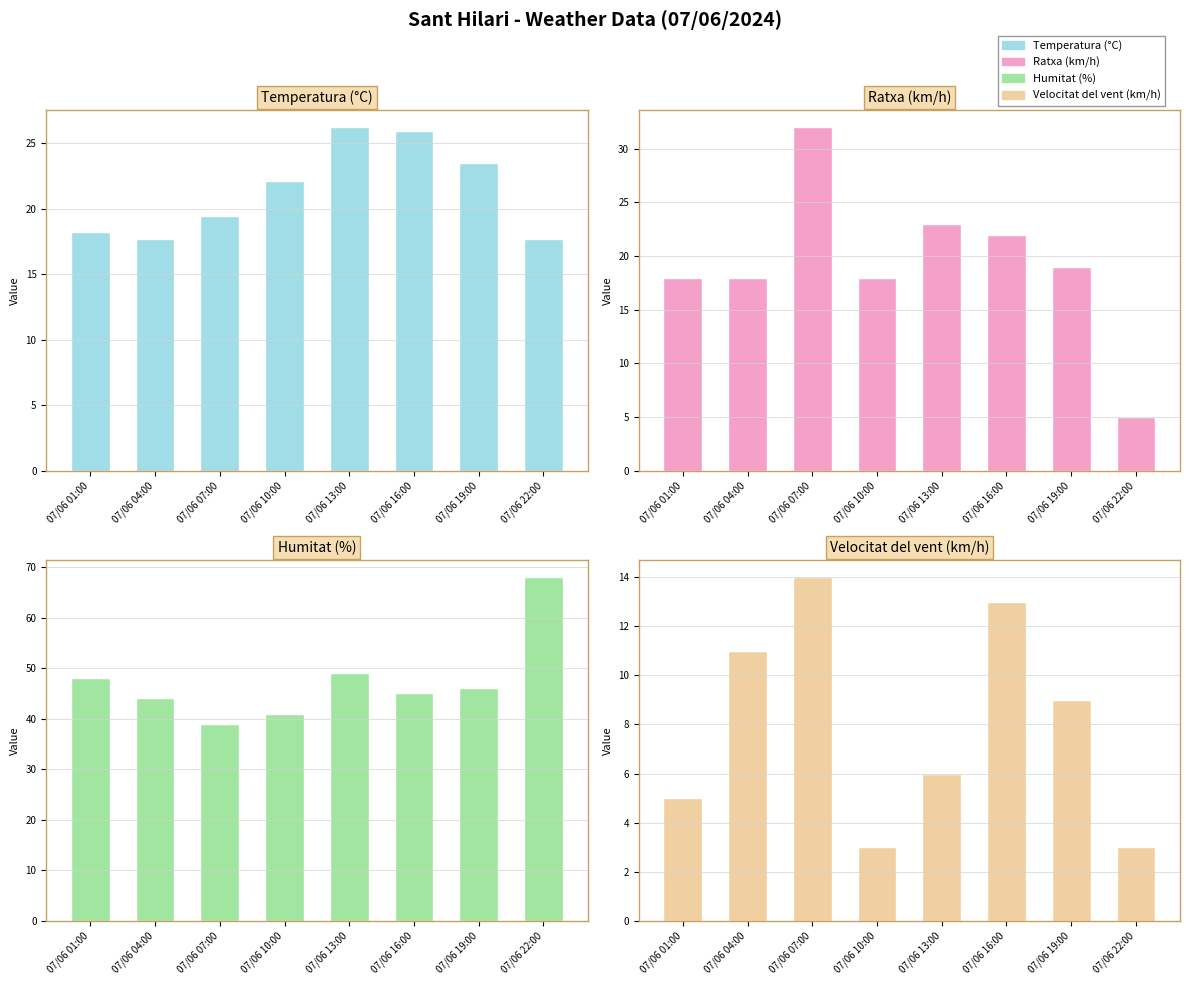

What is the value of the Velocitat del vent (km/h) bar at the 5th from the left?

6.0